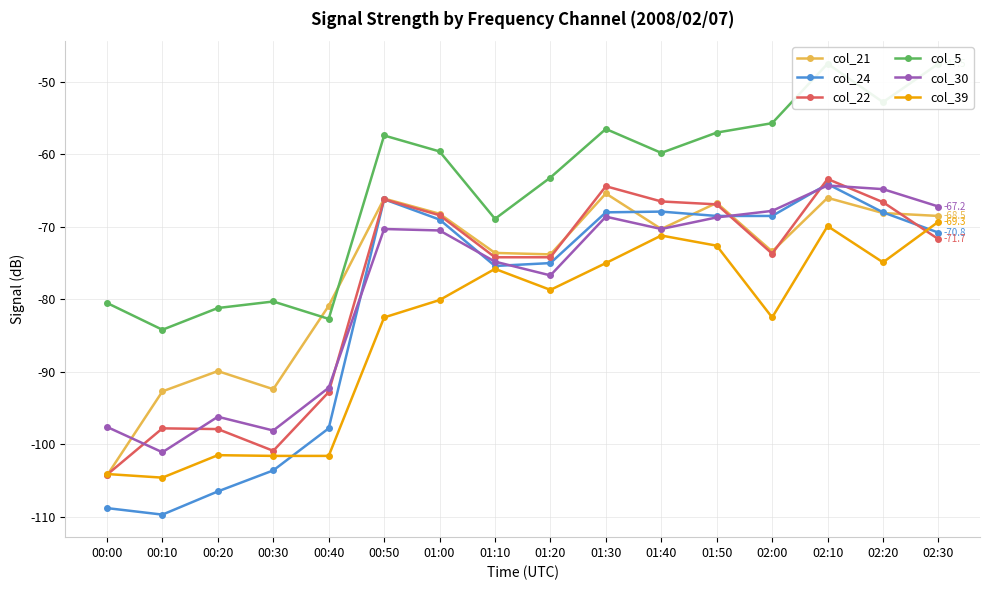

Which has a higher value, 00:10 or 01:30?

01:30